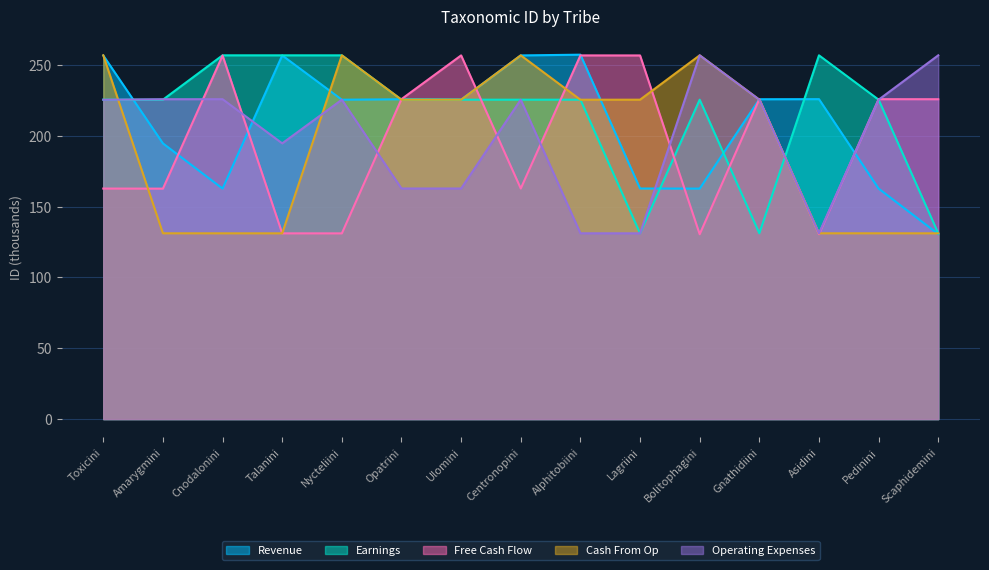

Reading left to right, transcribe all the data shown in this chart.

Revenue: Toxicini=256.7	Amarygmini=194.6	Cnodalonini=162.7	Talanini=256.7	Nycteliini=225.5	Opatrini=225.8	Ulomini=225.5	Centronopini=256.7	Alphitobiini=257.2	Lagriini=162.8	Bolitophagini=162.7	Gnathidiini=225.8	Asidini=225.9	Pedinini=162.7	Scaphidemini=130.6
Earnings: Toxicini=225.5	Amarygmini=225.5	Cnodalonini=256.8	Talanini=256.8	Nycteliini=256.8	Opatrini=225.5	Ulomini=225.5	Centronopini=225.5	Alphitobiini=225.5	Lagriini=131.1	Bolitophagini=225.5	Gnathidiini=131.2	Asidini=256.8	Pedinini=225.5	Scaphidemini=131.2
Free Cash Flow: Toxicini=162.7	Amarygmini=162.7	Cnodalonini=256.7	Talanini=131.1	Nycteliini=131.1	Opatrini=225.9	Ulomini=256.8	Centronopini=162.8	Alphitobiini=256.7	Lagriini=256.7	Bolitophagini=130.5	Gnathidiini=225.9	Asidini=130.5	Pedinini=225.8	Scaphidemini=225.8
Cash From Op: Toxicini=256.8	Amarygmini=131.2	Cnodalonini=131.1	Talanini=131.1	Nycteliini=256.8	Opatrini=225.5	Ulomini=225.5	Centronopini=256.8	Alphitobiini=225.4	Lagriini=225.5	Bolitophagini=256.8	Gnathidiini=225.5	Asidini=131.2	Pedinini=131.2	Scaphidemini=131.1
Operating Expenses: Toxicini=225.4	Amarygmini=225.8	Cnodalonini=225.8	Talanini=194.7	Nycteliini=225.5	Opatrini=162.8	Ulomini=162.8	Centronopini=225.5	Alphitobiini=131.2	Lagriini=131.1	Bolitophagini=256.8	Gnathidiini=225.5	Asidini=131.2	Pedinini=225.5	Scaphidemini=256.8